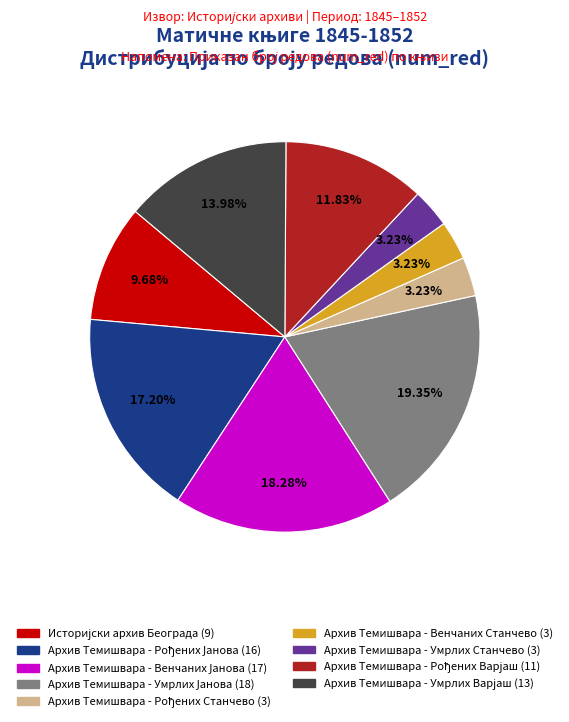

Is there a majority slice in this chart?

No